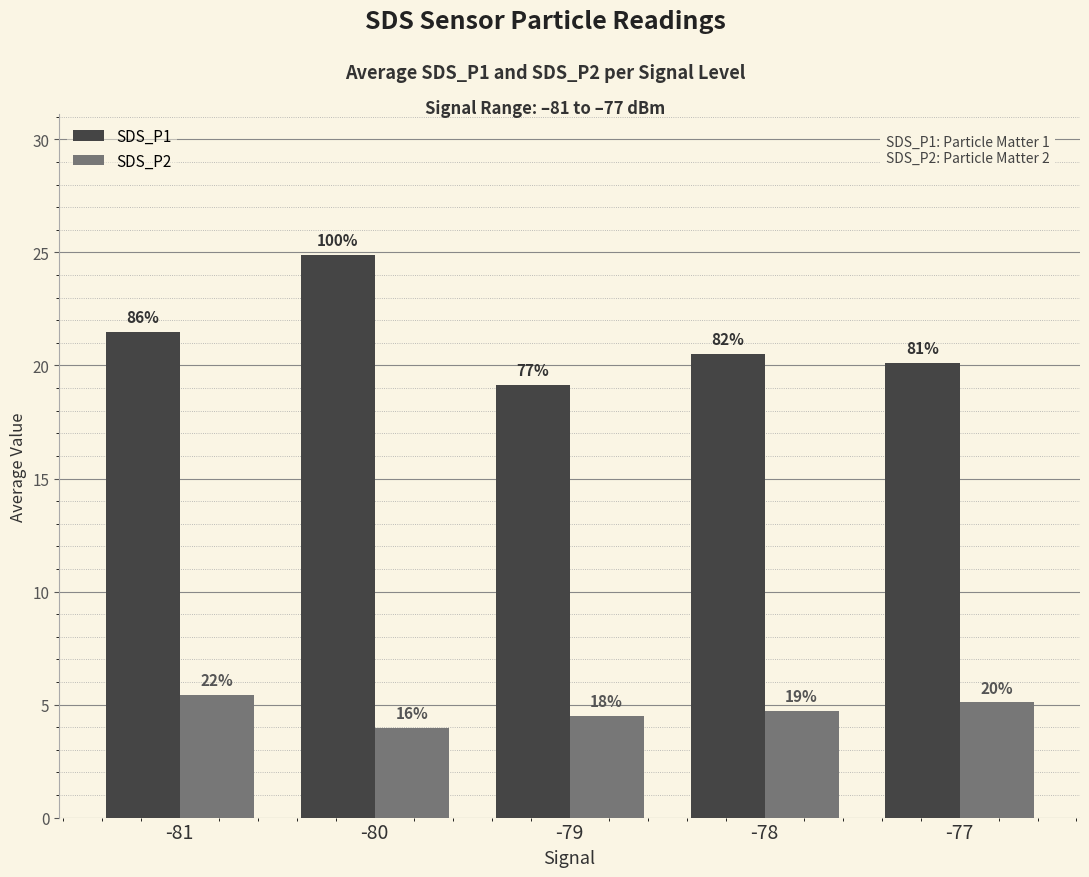

Is the value of SDS_P2 at -77 greater than the value of SDS_P1 at -80?

No